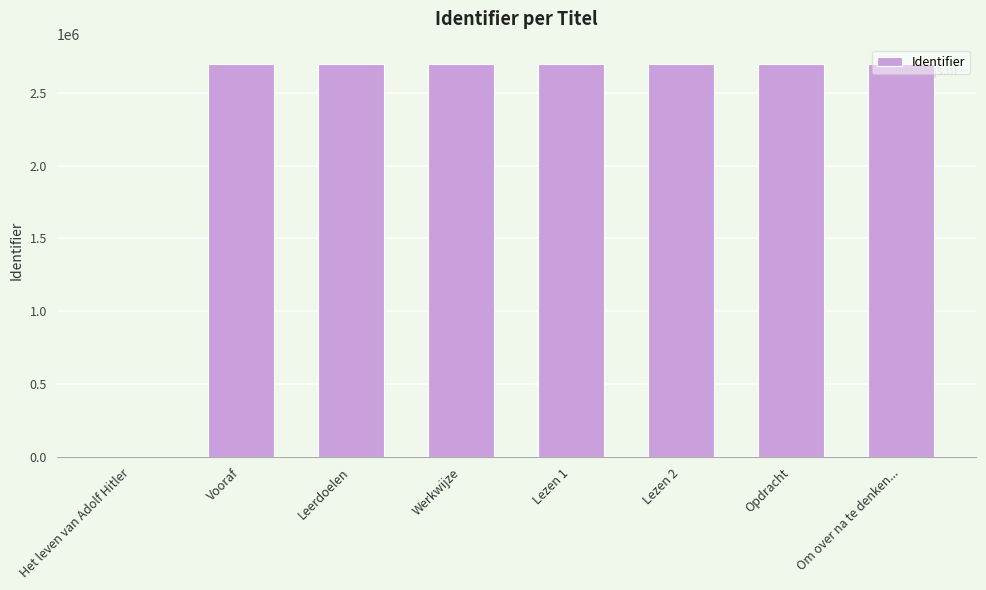

What is the greatest value displayed?

2696698